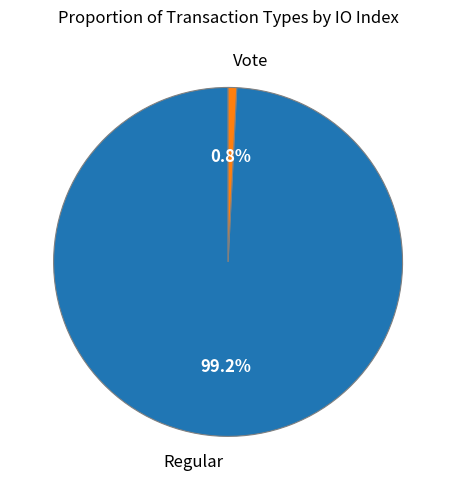

To the nearest percent, what portion does Regular represent?

99%